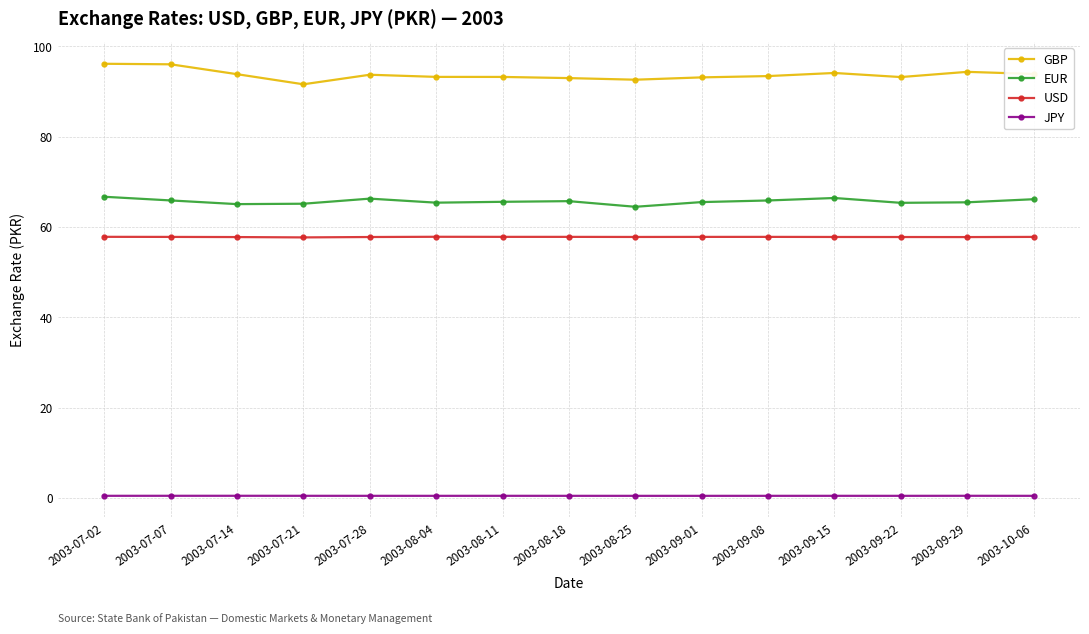

True or false: GBP and JPY intersect in this chart.

False